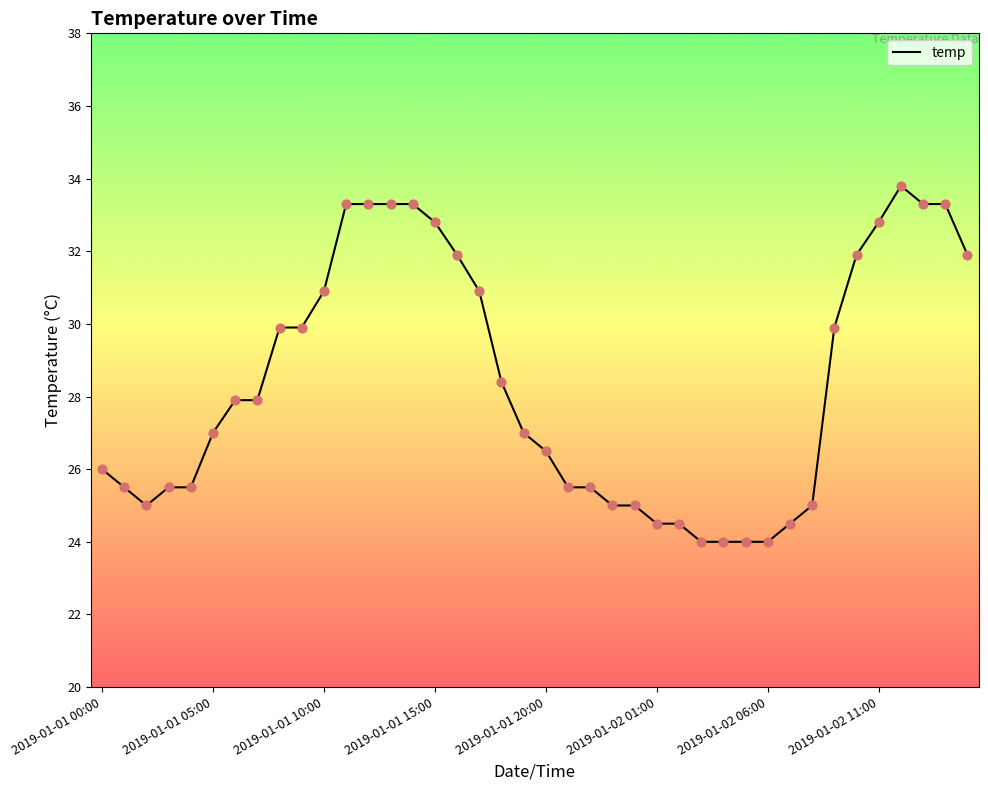

What is the maximum value shown in the chart?

33.8